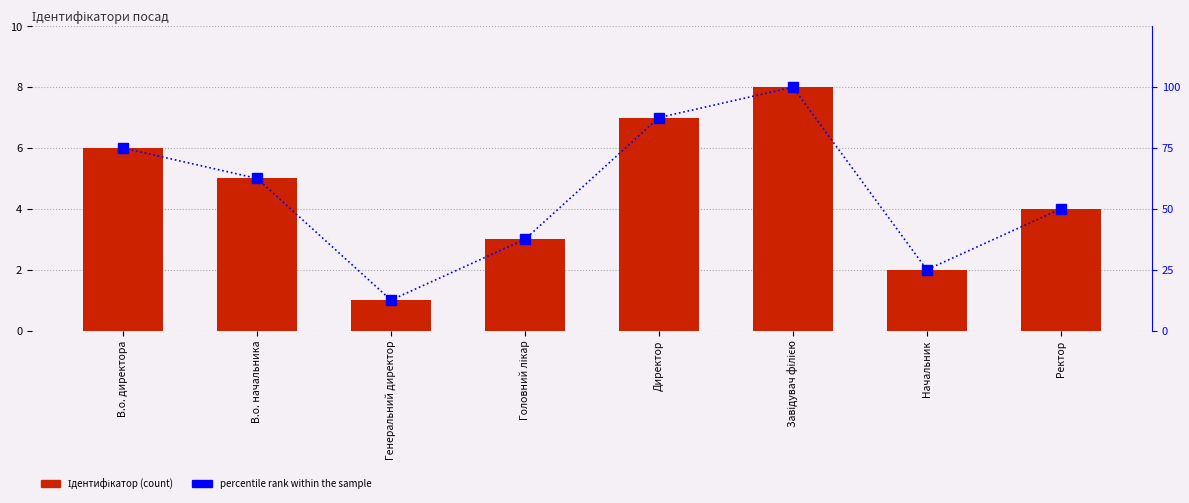

Which series changed the most between В.о. начальника and Директор?

percentile rank within the sample